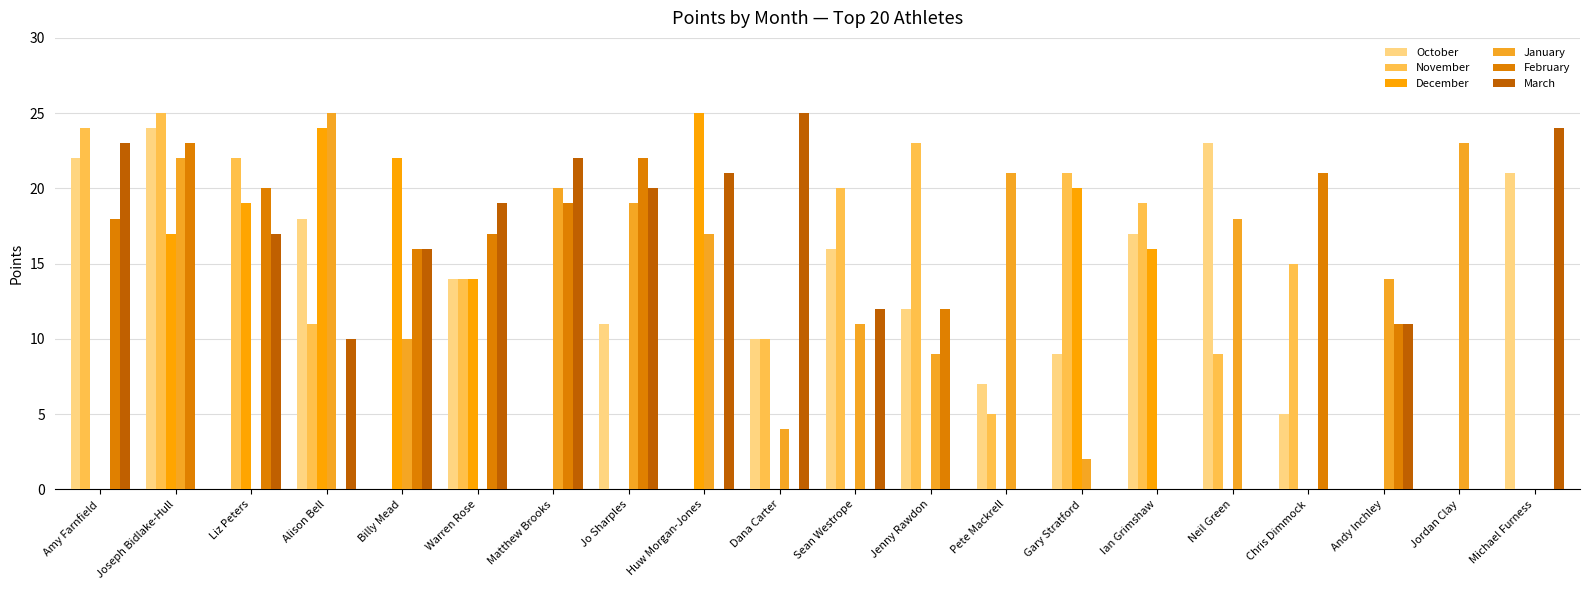

Between Gary Stratford and Chris Dimmock, which is larger?

Gary Stratford